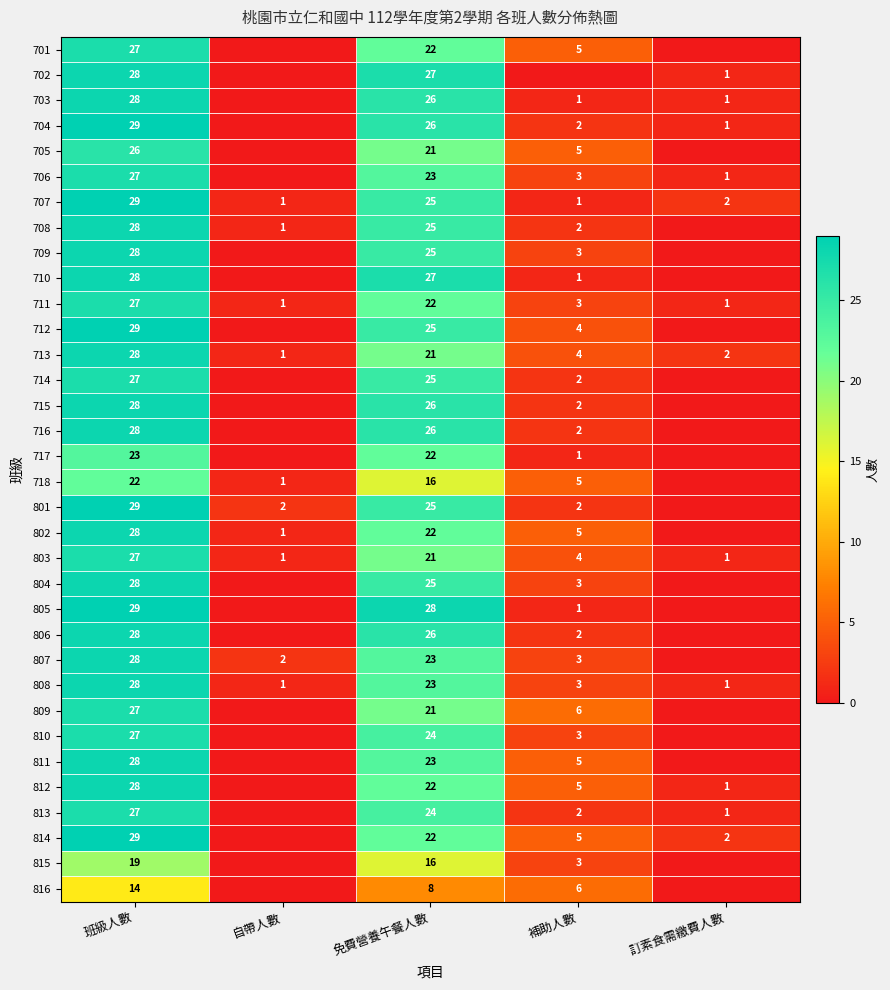

What is the total value across all series at 免費營養午餐人數?

783